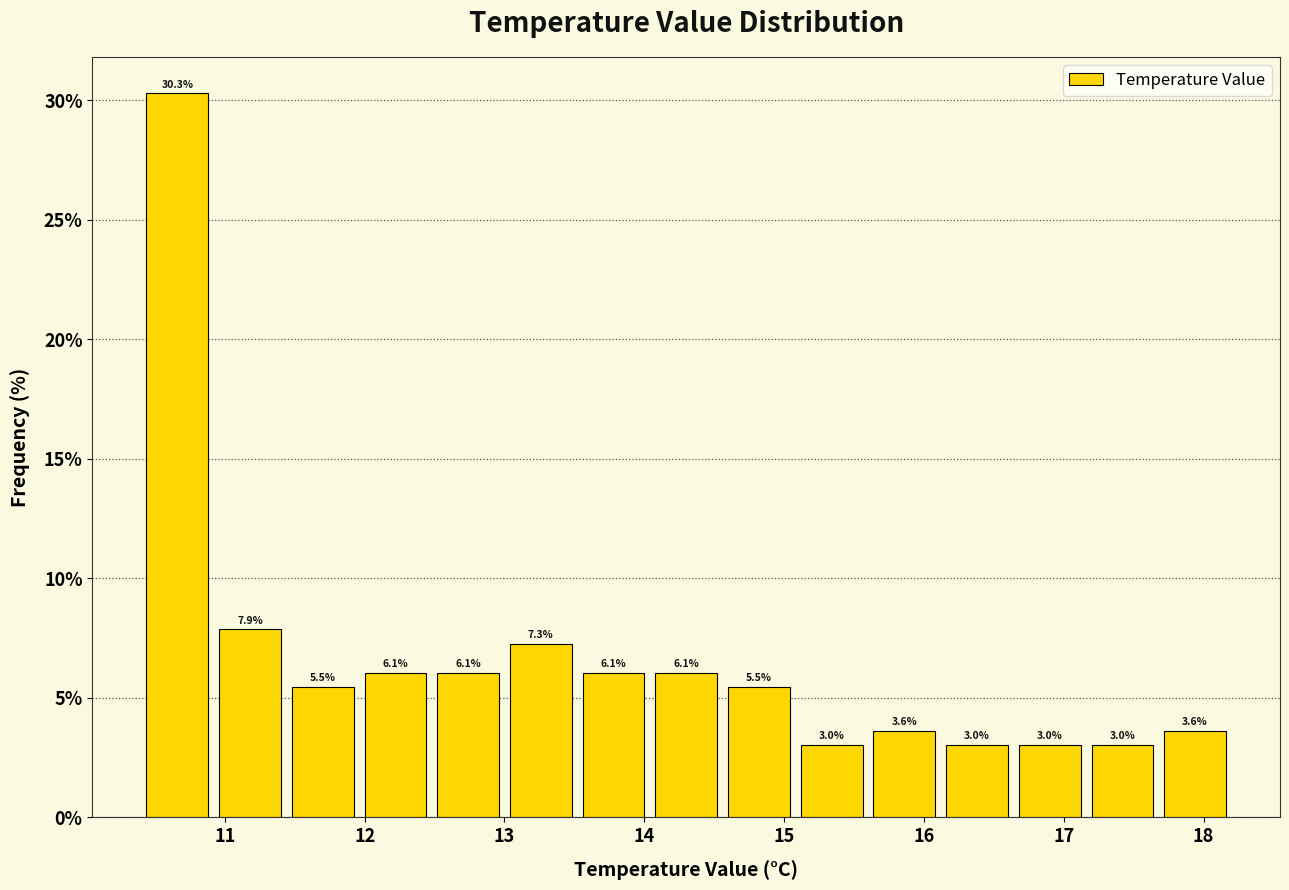

How tall is the bar that spans 15.08 to 15.60 on the x-axis? The bar edges are not printed on the chart, so give them approximately, as read against the axis.

3.0